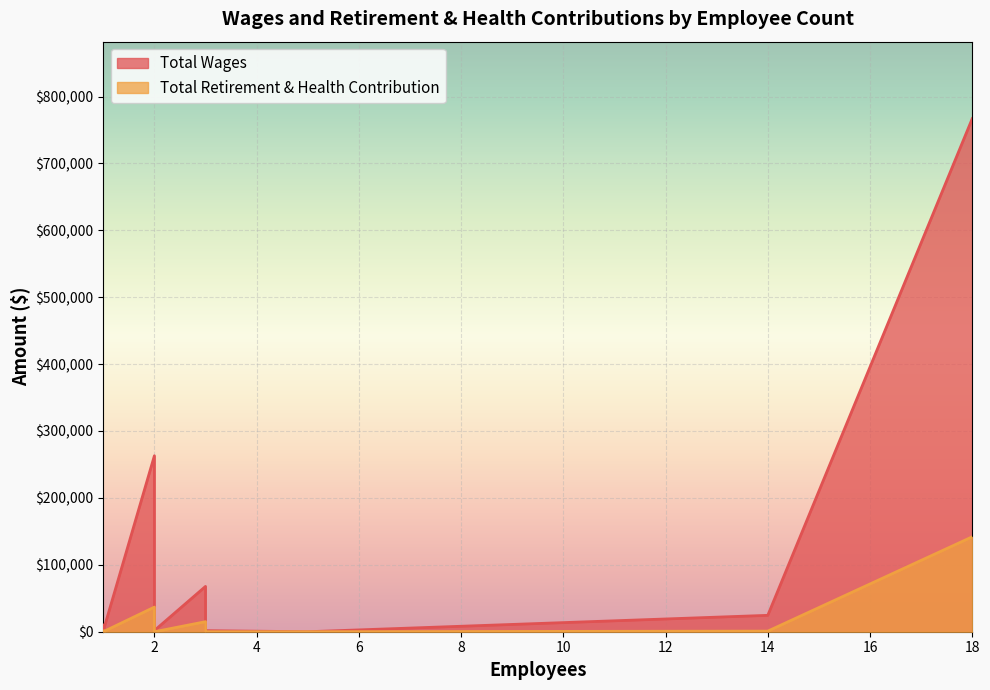

What is the label of the 6th point from the left?

3